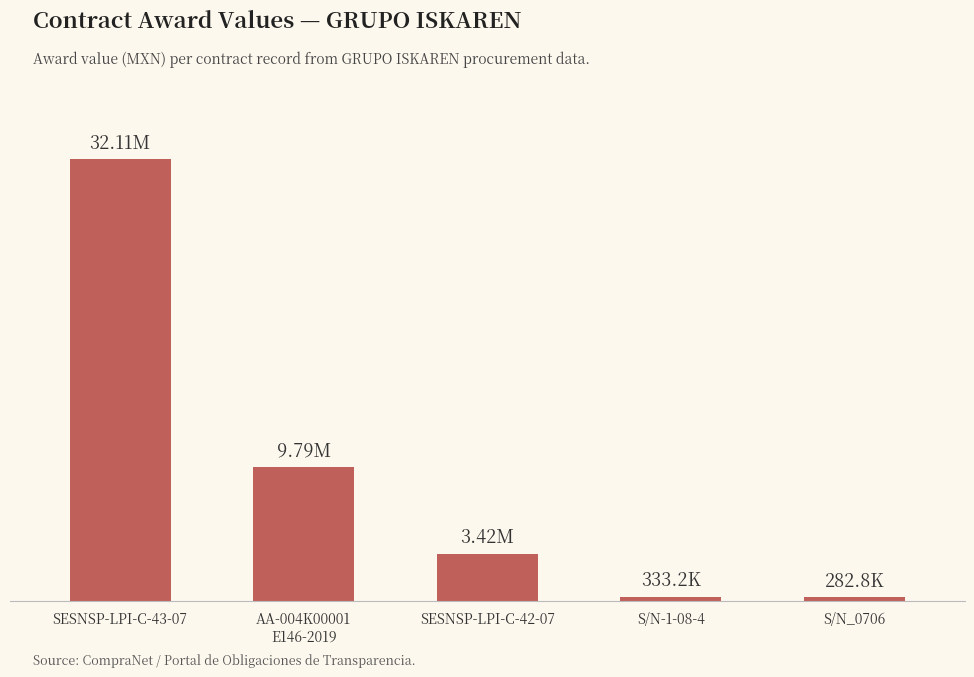

The value at S/N-1-08-4 is 333234.0. True or false?

True